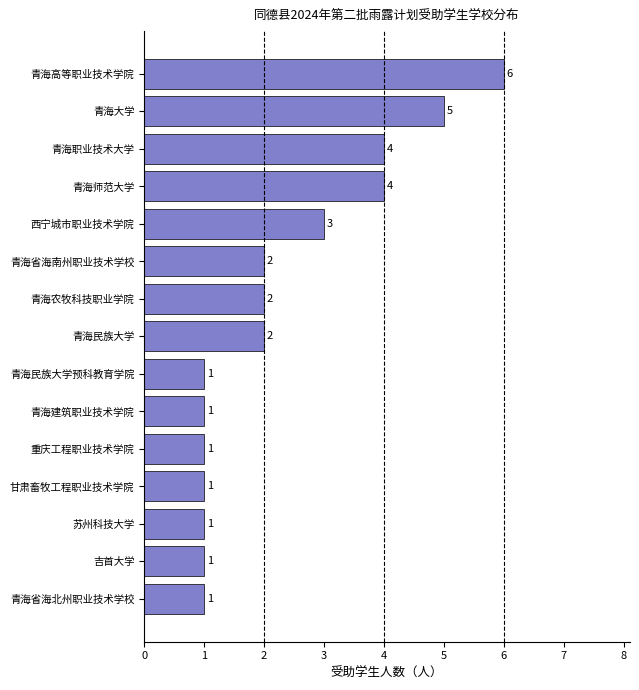

Are the bars grouped side by side (vs. stacked)?

No